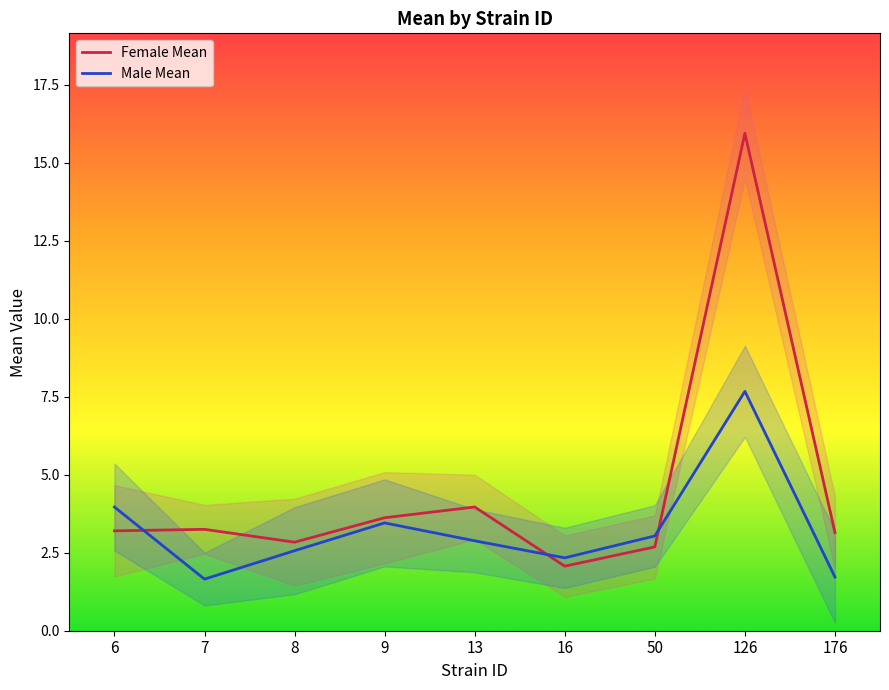

At which label is Male Mean closest to 4?

6